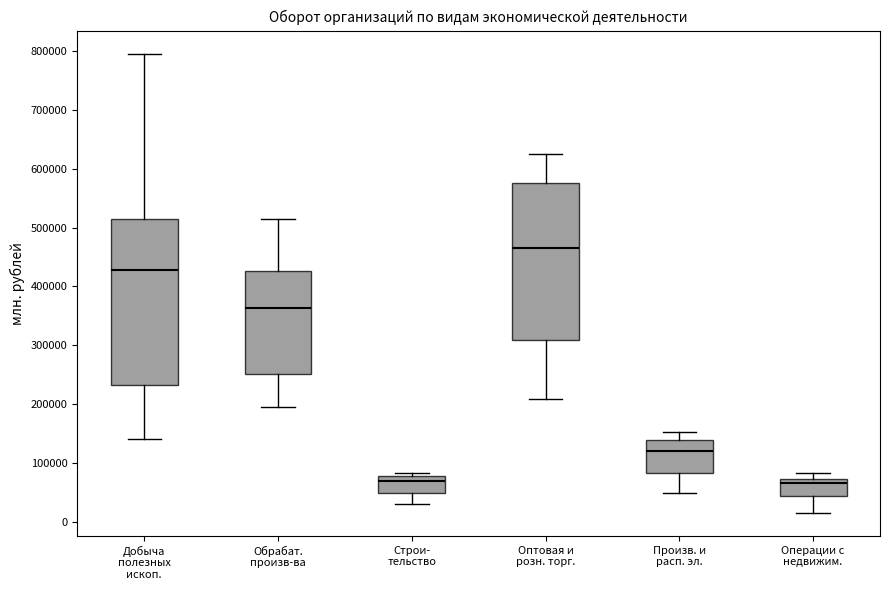

Reading left to right, transcribe this box plot: for each box, give where its median line is, the range the box spans, and where its two whiskers end, as read against the y-axis. The values are not printed on the chart, so give them approximately, as read against the axis.

Добыча полезных ископ.: median 430000, box 230000 to 510000, whiskers 140000 to 800000
Обрабат. произв-ва: median 360000, box 250000 to 430000, whiskers 190000 to 510000
Строи- тельство: median 70000, box 50000 to 80000, whiskers 30000 to 80000 (just above the box's upper edge)
Оптовая и розн. торг.: median 460000, box 310000 to 580000, whiskers 210000 to 630000
Произв. и расп. эл.: median 120000, box 80000 to 140000, whiskers 50000 to 150000
Операции с недвижим.: median 70000 (just below the box's upper edge), box 40000 to 70000, whiskers 10000 to 80000